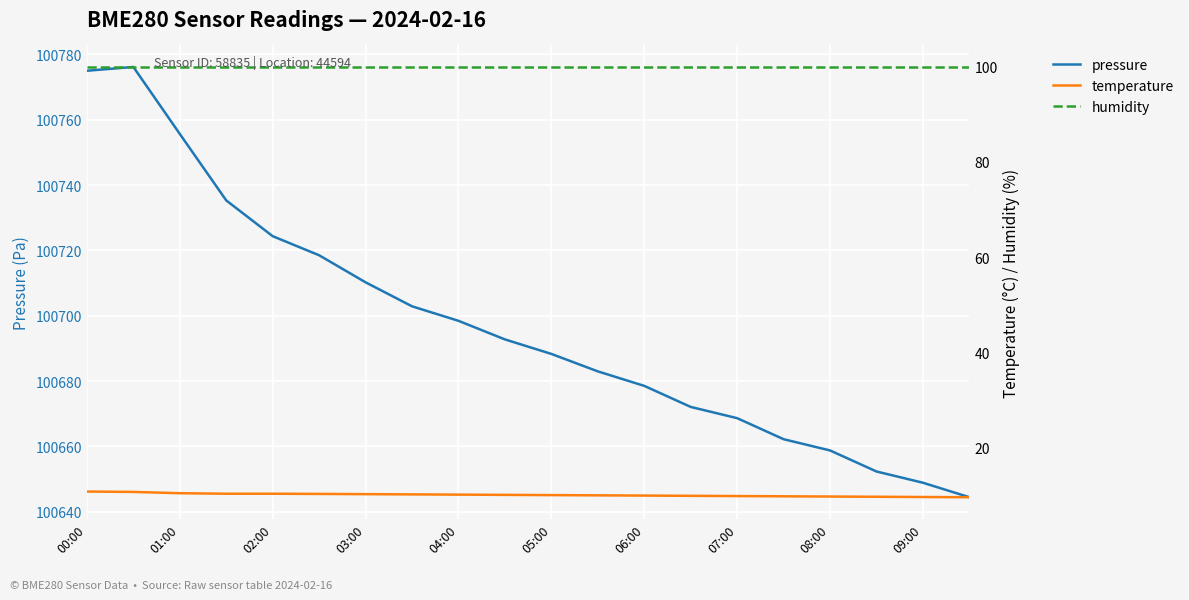

What are all the series names shown in the legend?

pressure, temperature, humidity